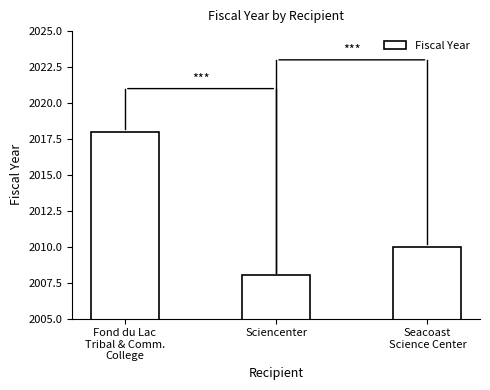

True or false: the data shows 3045 at Sciencenter.

False